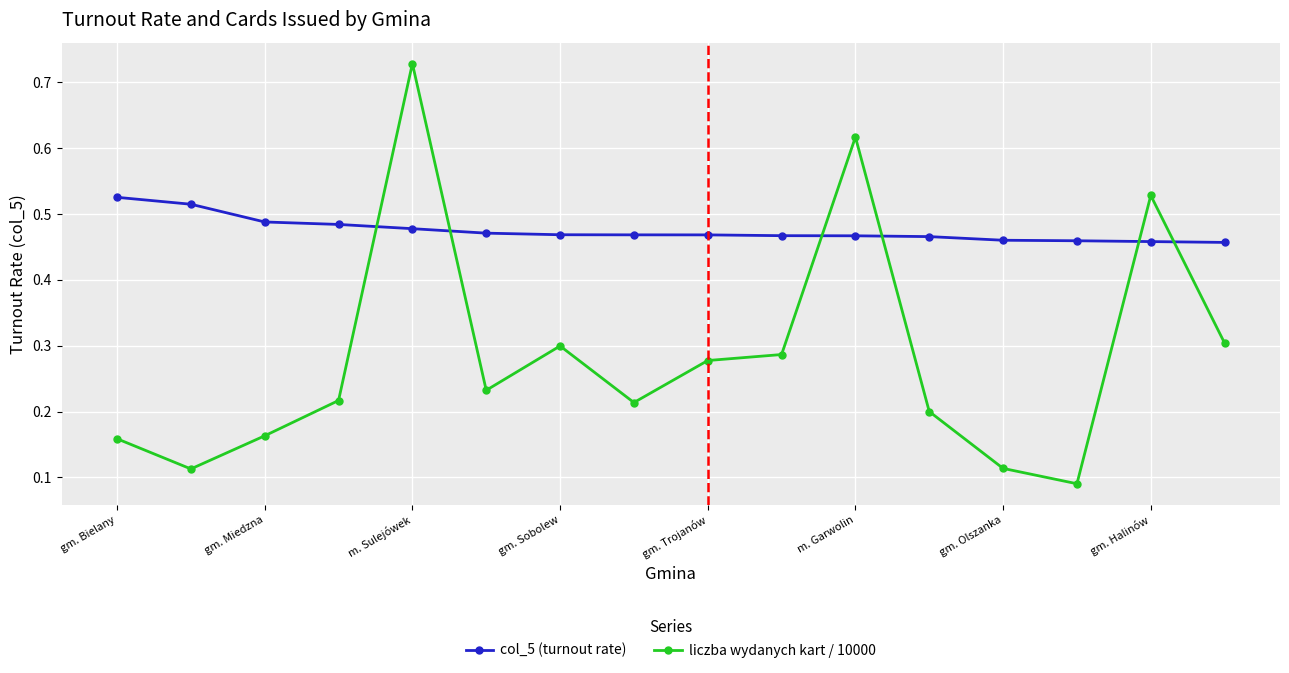

How many intersections are there between col_5 (turnout rate) and liczba wydanych kart / 10000?

6